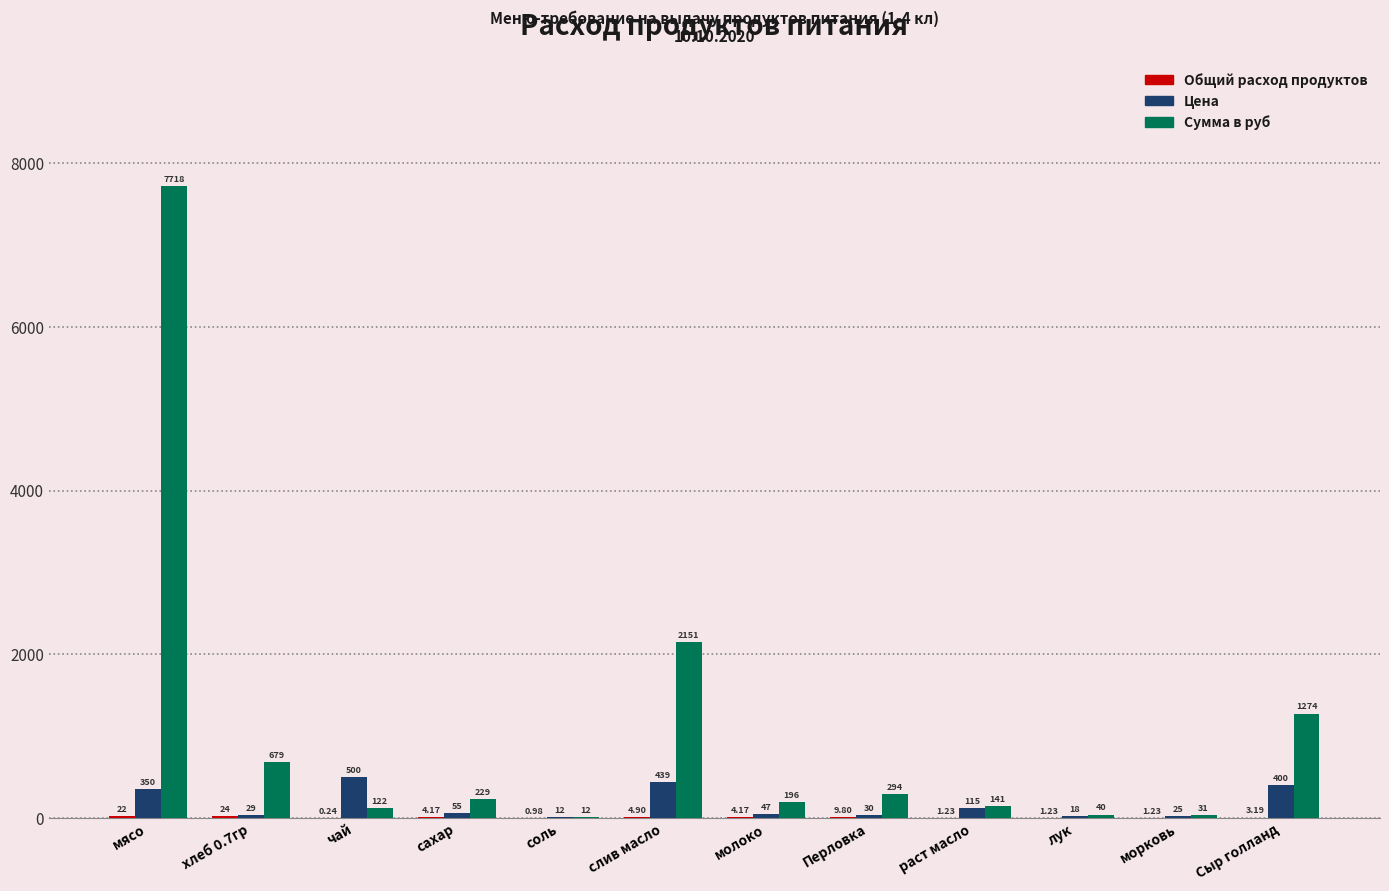

What is the total value across all series at Перловка?

333.8